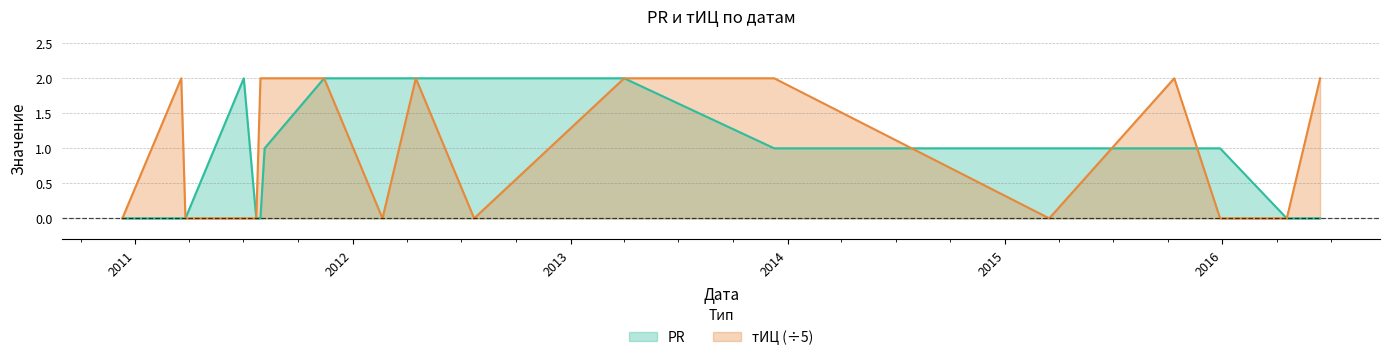

What is the value of the PR point at the 8th from the left?

2